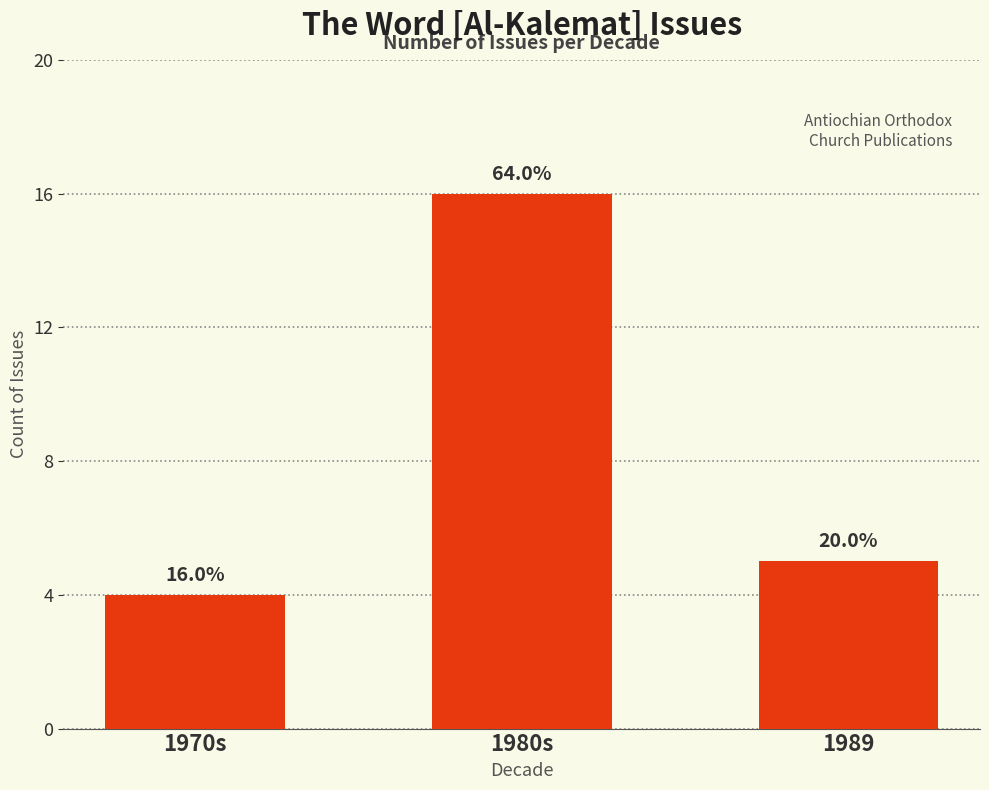

What is the minimum value shown in the chart?

4